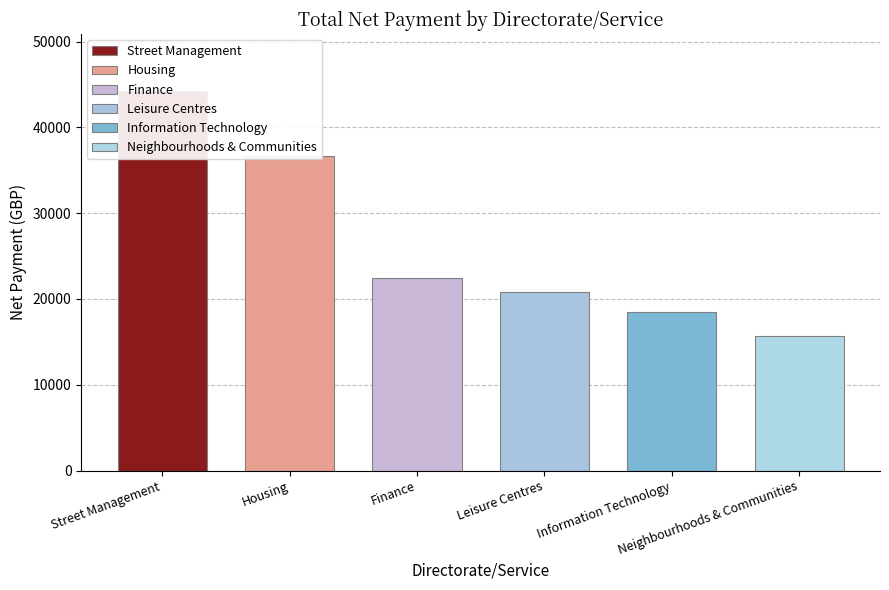

Where is the data nearest to the value 29946?

Housing